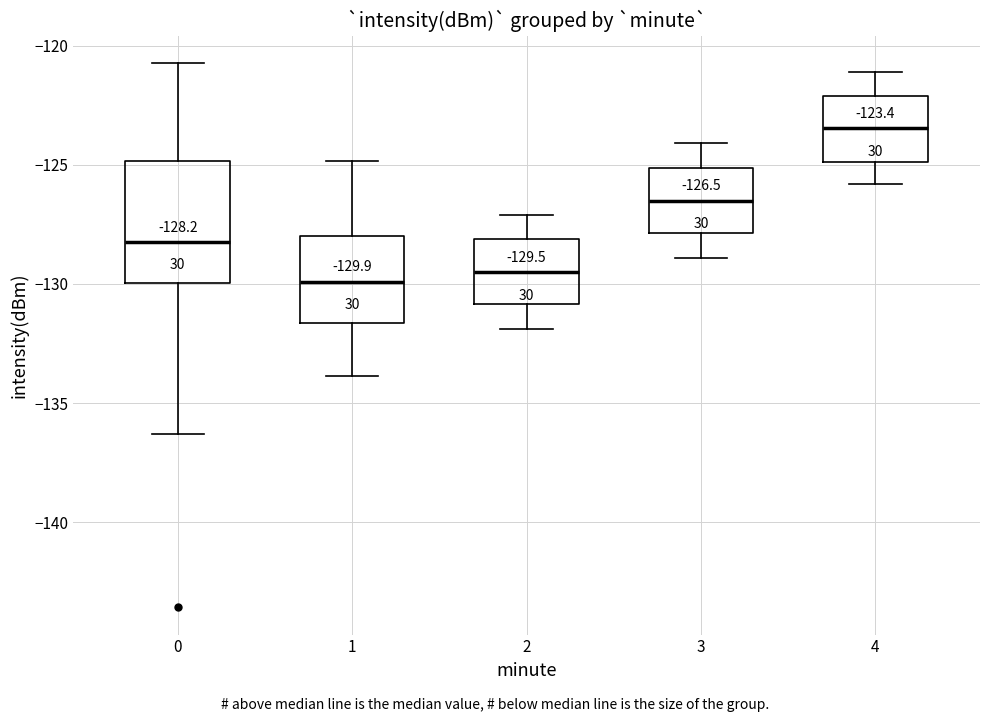

Comparing the boxes themselves (not the whiskers), which one is the tallest?

0